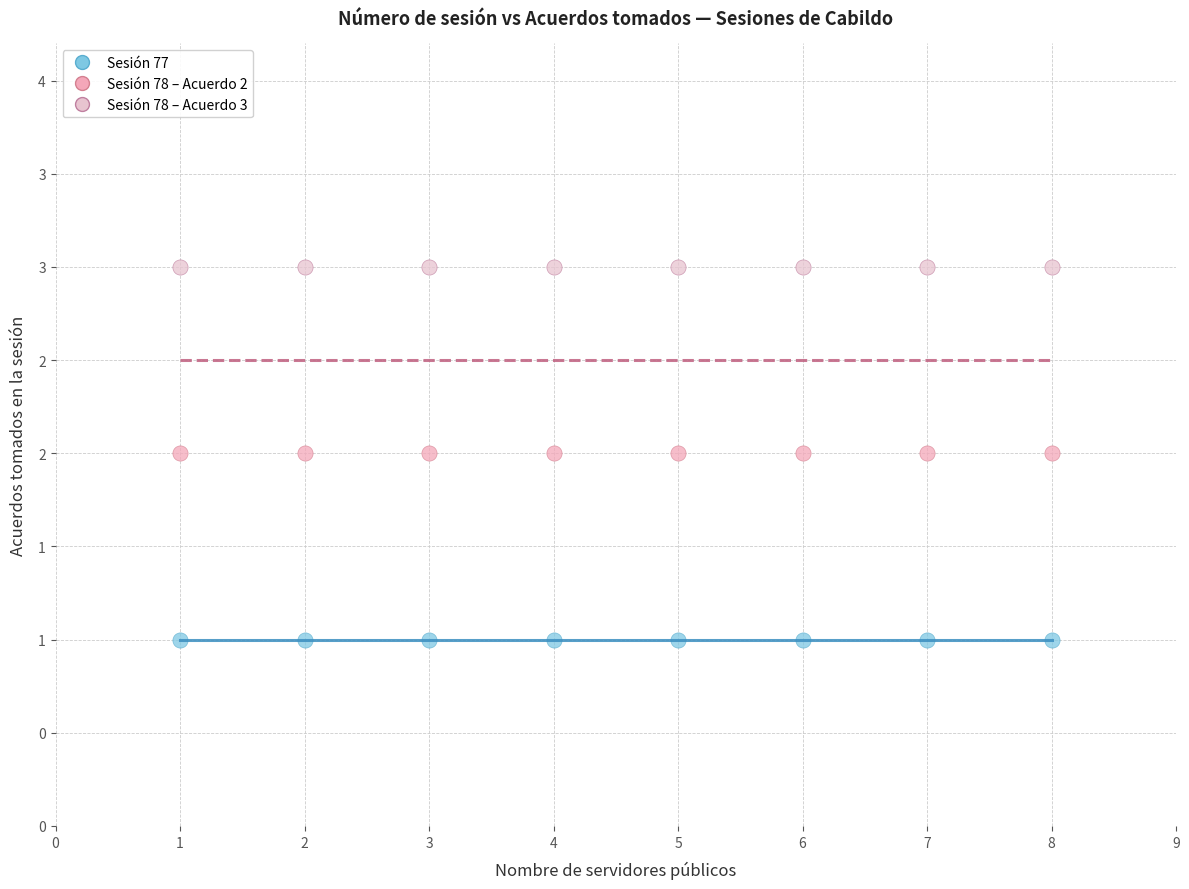

What are all the series names shown in the legend?

Sesión 77, Sesión 78 – Acuerdo 2, Sesión 78 – Acuerdo 3